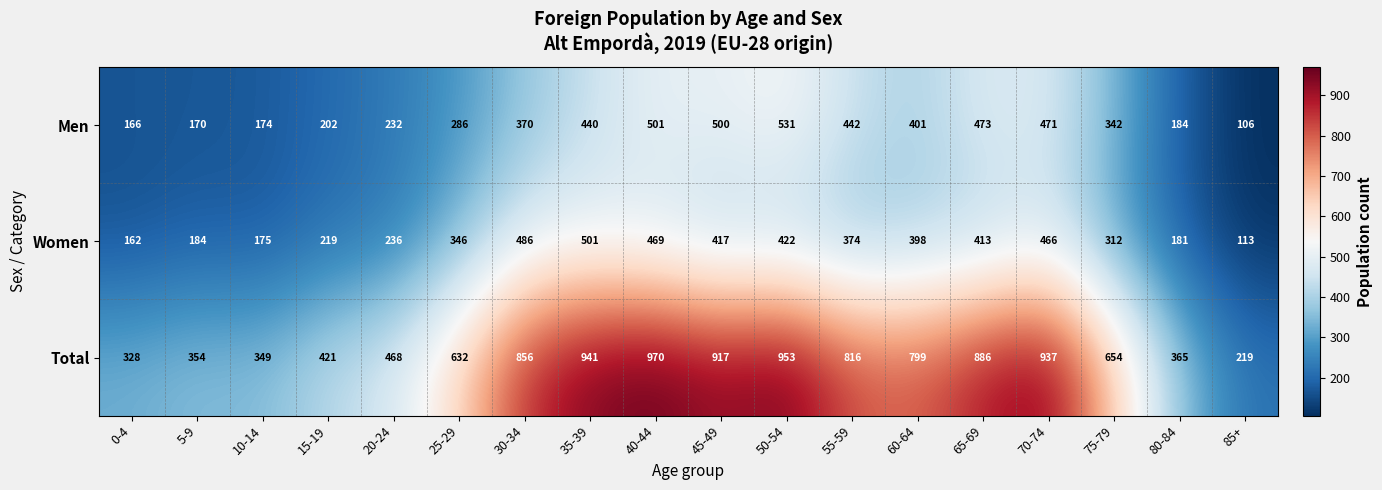

What is the smallest value displayed?

106